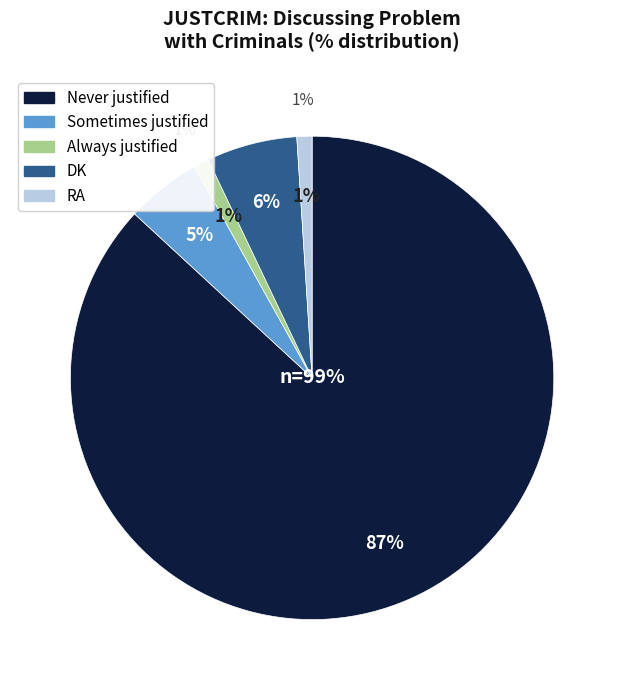

Is Sometimes justified the majority of the pie?

No